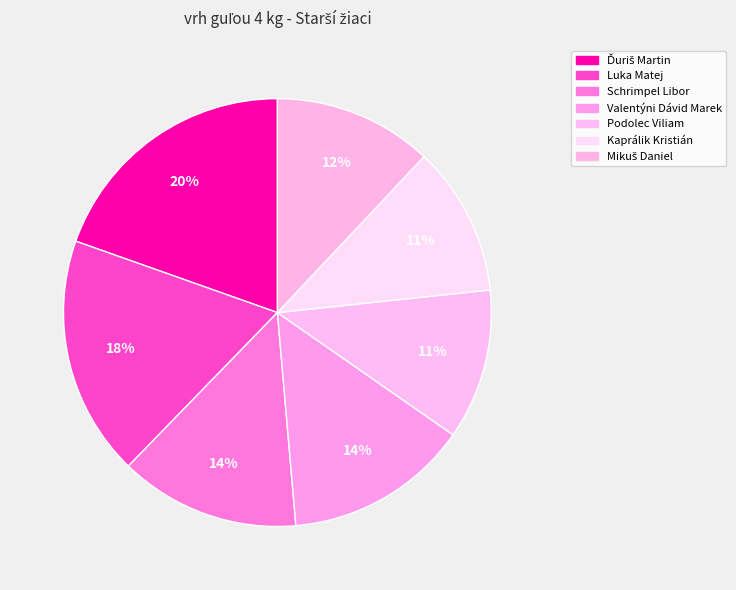

To the nearest percent, what is the average slice percentage?

14%